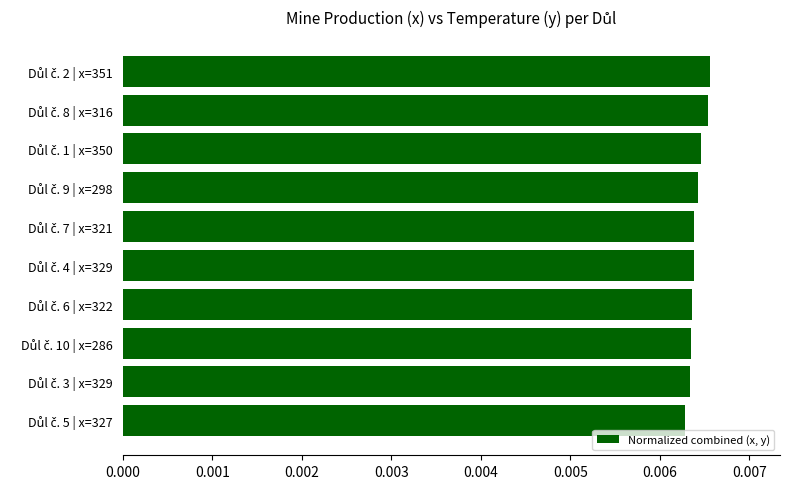

Count the values in the range 0 to 1.

10